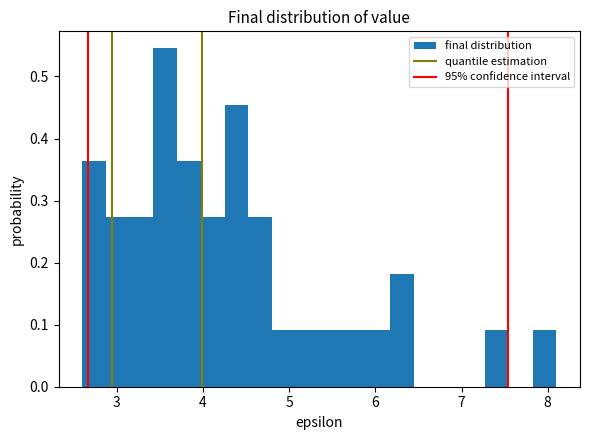

Read against the x-axis, roughly where is the centre of the tallest bar?

3.6